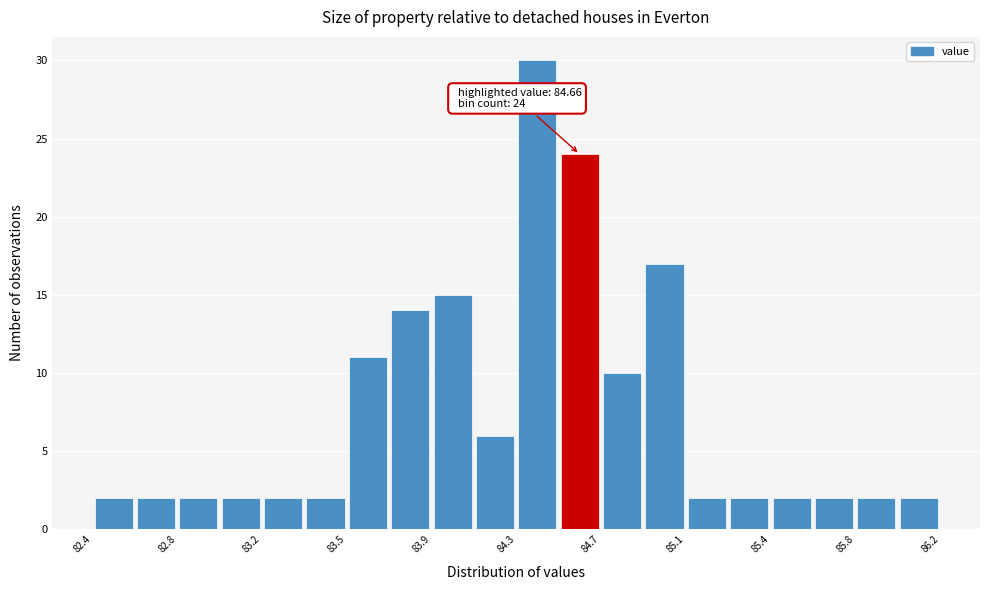

Read against the x-axis, roughly where is the centre of the tallest bar?

84.40